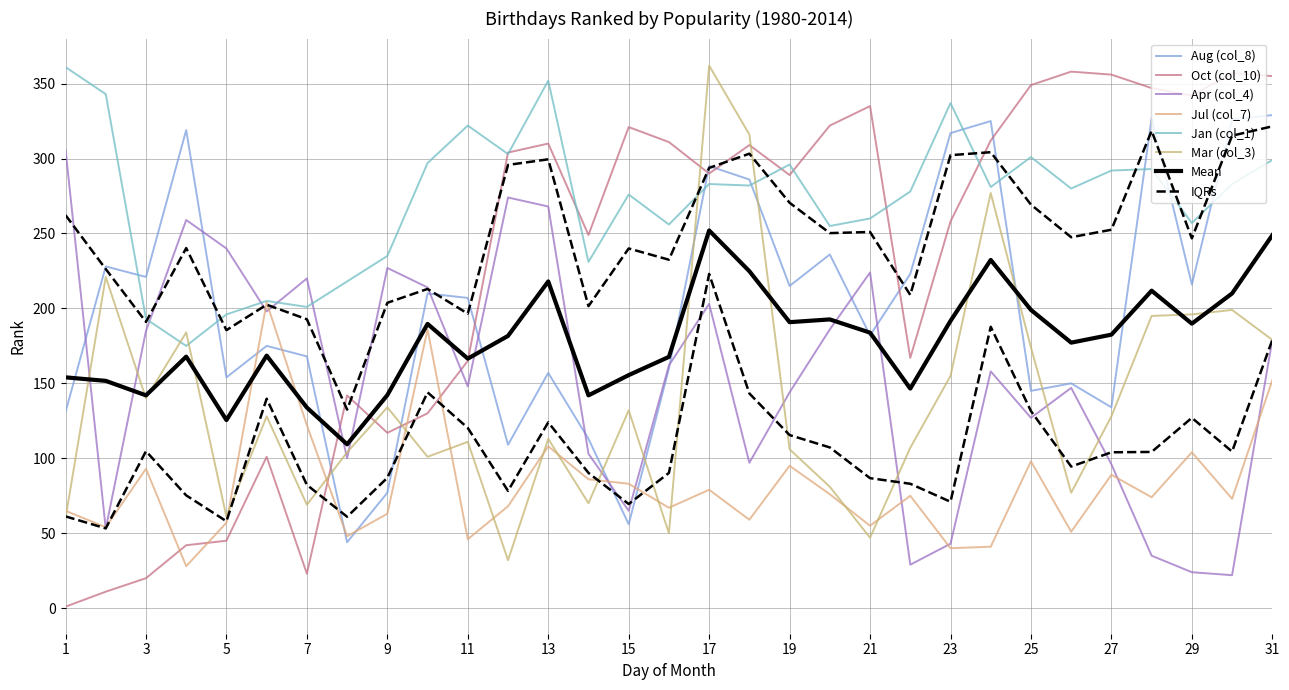

How many interior local peaks does the Apr (col_4) series have?

8